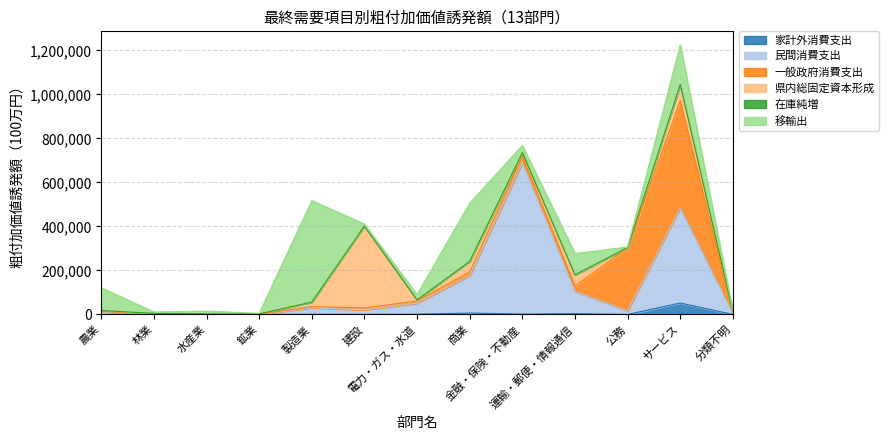

Where is 一般政府消費支出 nearest to the value 243529?

公務